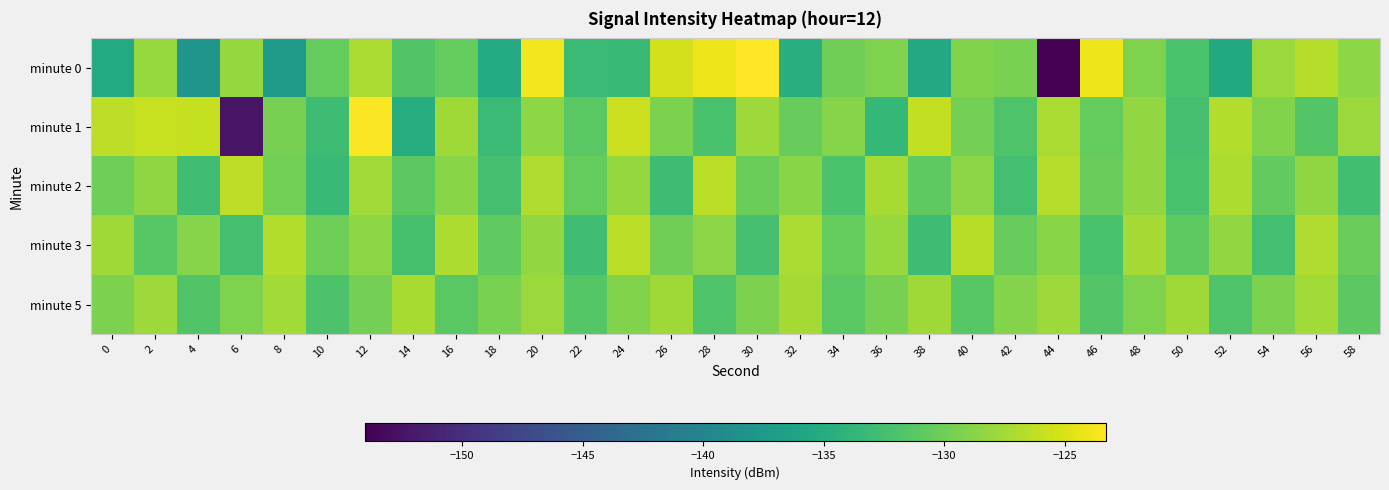

Reading left to right, list all the values displayed in this chart.

minute 0: 0=-135.3	2=-128.1	4=-138.0	6=-128.2	8=-137.1	10=-130.6	12=-127.2	14=-131.6	16=-130.6	18=-135.2	20=-123.8	22=-133.1	24=-133.4	26=-125.4	28=-124.0	30=-123.3	32=-134.7	34=-129.9	36=-129.2	38=-135.4	40=-129.1	42=-129.5	44=-154.0	46=-124.1	48=-129.2	50=-131.9	52=-135.3	54=-127.9	56=-126.7	58=-128.5
minute 1: 0=-126.3	2=-125.8	4=-125.9	6=-152.5	8=-129.6	10=-132.8	12=-123.5	14=-134.8	16=-127.7	18=-133.1	20=-128.5	22=-131.2	24=-125.7	26=-129.3	28=-132.1	30=-127.8	32=-130.4	34=-128.9	36=-133.5	38=-126.1	40=-129.7	42=-131.8	44=-127.2	46=-130.6	48=-128.3	50=-132.4	52=-126.8	54=-129.1	56=-131.5	58=-127.9
minute 2: 0=-130.1	2=-128.4	4=-132.7	6=-126.3	8=-129.8	10=-133.2	12=-127.5	14=-131.0	16=-128.7	18=-132.3	20=-126.9	22=-130.5	24=-128.1	26=-132.8	28=-126.5	30=-130.2	32=-128.8	34=-132.0	36=-127.3	38=-130.9	40=-128.6	42=-132.5	44=-126.7	46=-130.3	48=-128.2	50=-132.1	52=-127.0	54=-130.7	56=-128.4	58=-132.6
minute 3: 0=-127.6	2=-131.3	4=-128.9	6=-132.4	8=-126.8	10=-130.1	12=-128.5	14=-132.2	16=-127.1	18=-130.8	20=-128.3	22=-132.7	24=-126.4	26=-130.0	28=-128.6	30=-132.3	32=-127.2	34=-130.6	36=-128.0	38=-132.8	40=-126.6	42=-130.4	44=-128.7	46=-132.1	48=-127.4	50=-130.9	52=-128.2	54=-132.5	56=-126.9	58=-130.3
minute 5: 0=-129.4	2=-127.8	4=-131.6	6=-129.2	8=-127.5	10=-131.9	12=-129.7	14=-127.3	16=-131.2	18=-129.5	20=-127.9	22=-131.4	24=-129.1	26=-127.6	28=-131.7	30=-129.3	32=-127.4	34=-131.1	36=-129.6	38=-127.7	40=-131.3	42=-129.0	44=-127.8	46=-131.5	48=-129.2	50=-127.6	52=-131.8	54=-129.4	56=-127.5	58=-131.0